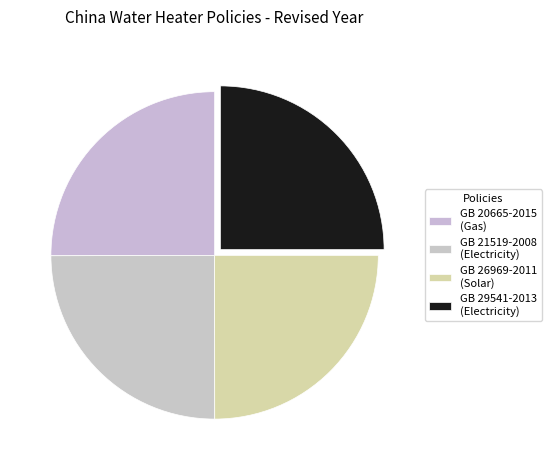

Is there any slice that represents more than half of the pie?

No